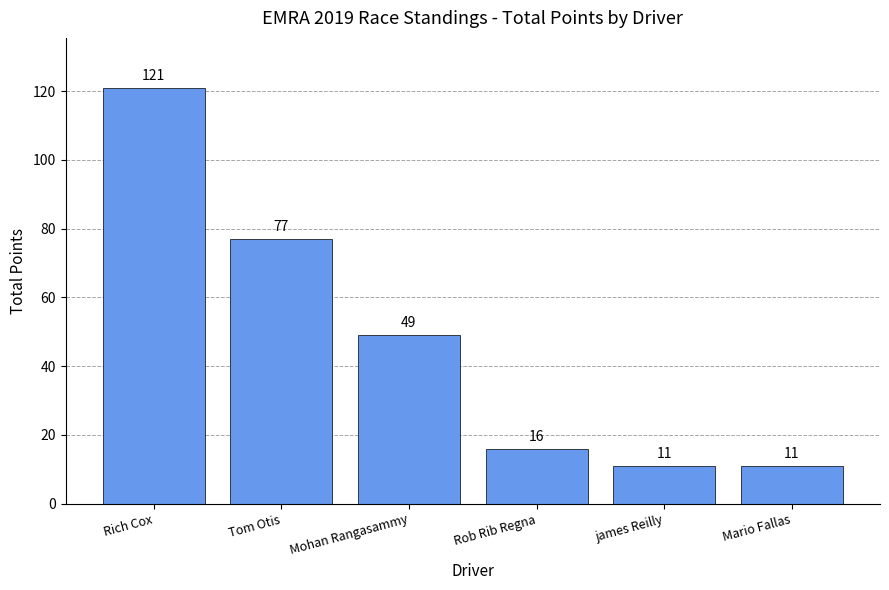

At which label does the data first exceed 49?

Rich Cox